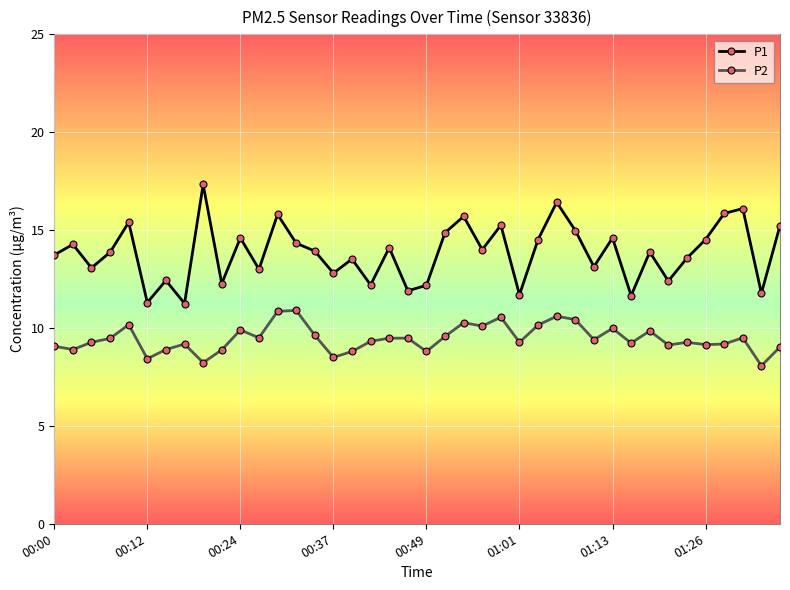

True or false: P1 has more than 0 points higher than both neighbors.

True